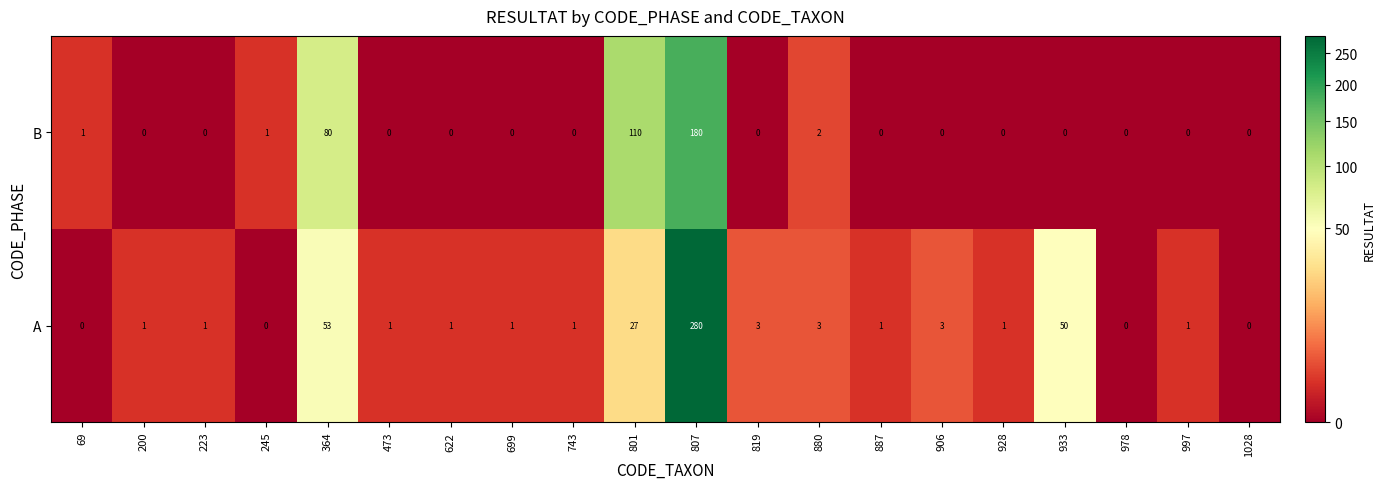

Which label corresponds to the largest value in the chart?

807